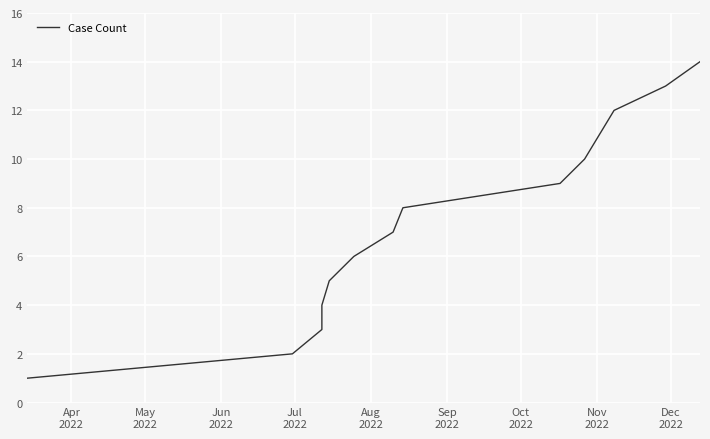

How many series are shown in this chart?

1